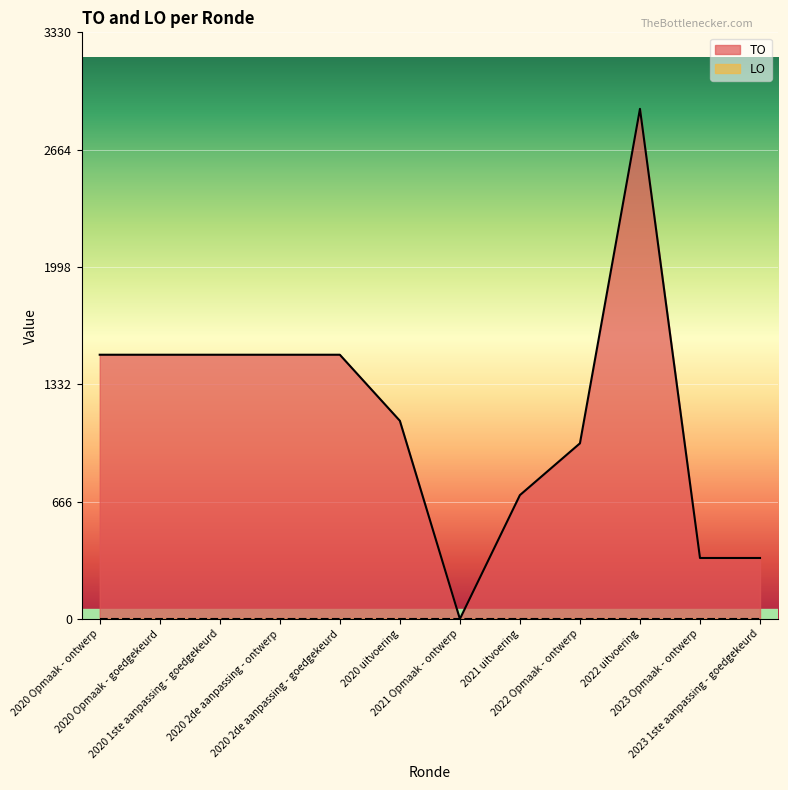

What is the label of the 8th point from the left?

2021 uitvoering